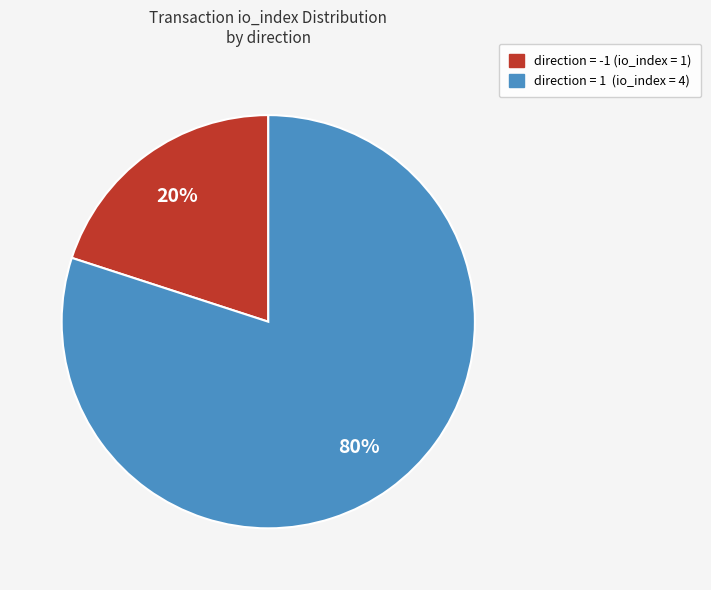

Is there a majority slice in this chart?

Yes